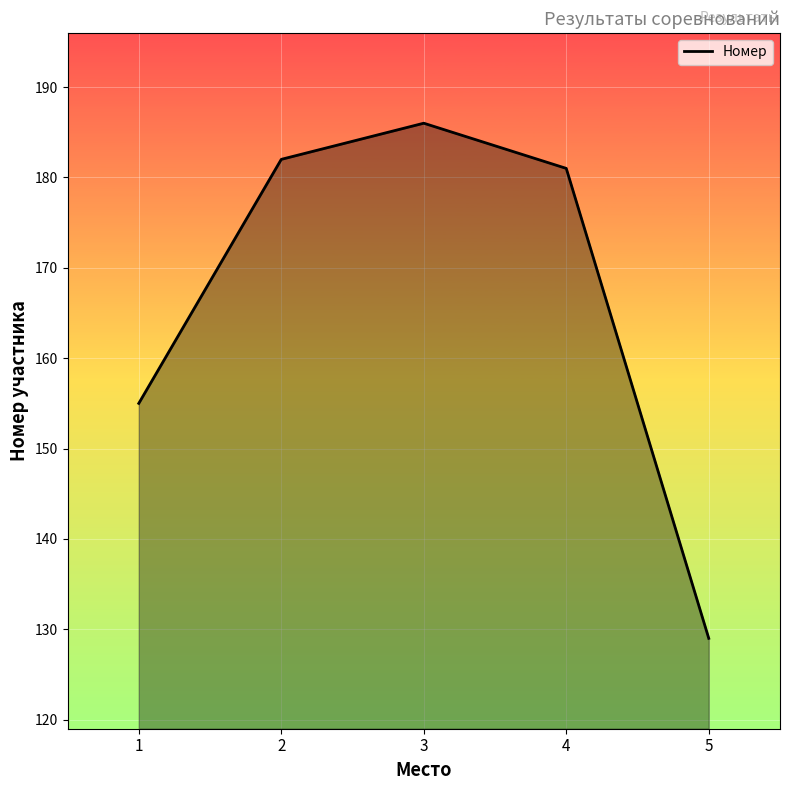

Reading left to right, what are all the values shown in this chart?

1=155	2=182	3=186	4=181	5=129